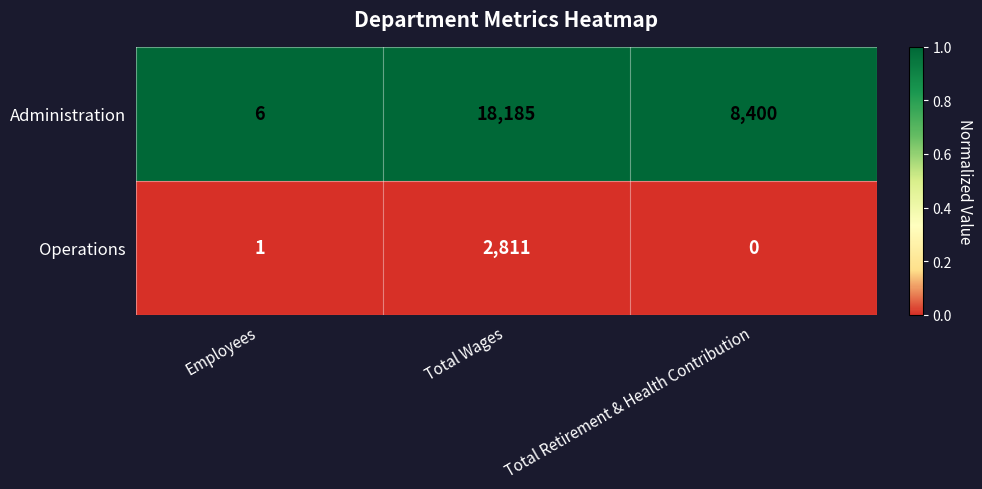

How many categories are shown in the chart?

3